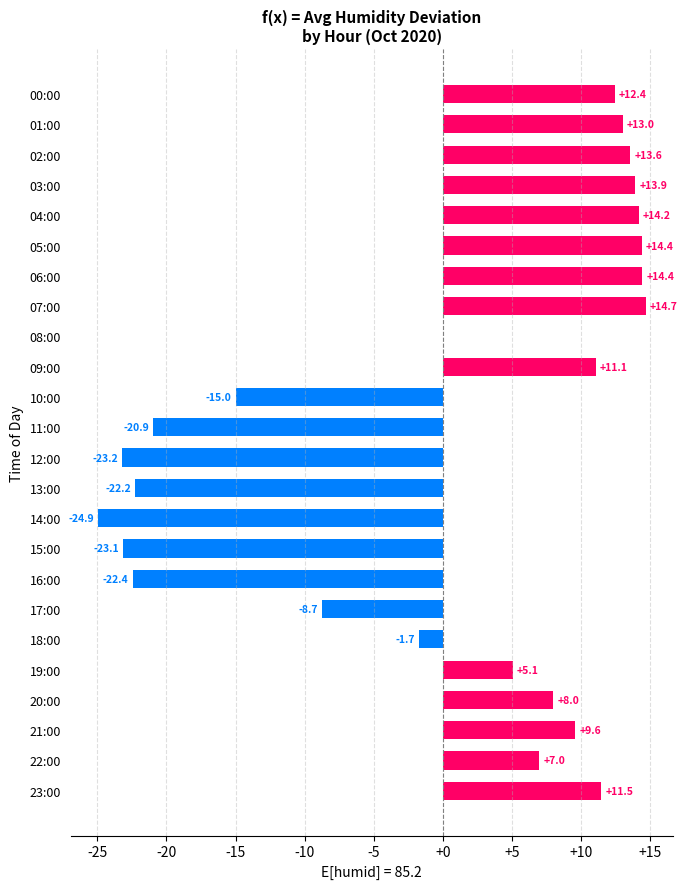

What value does the data have at 05:00?

14.4